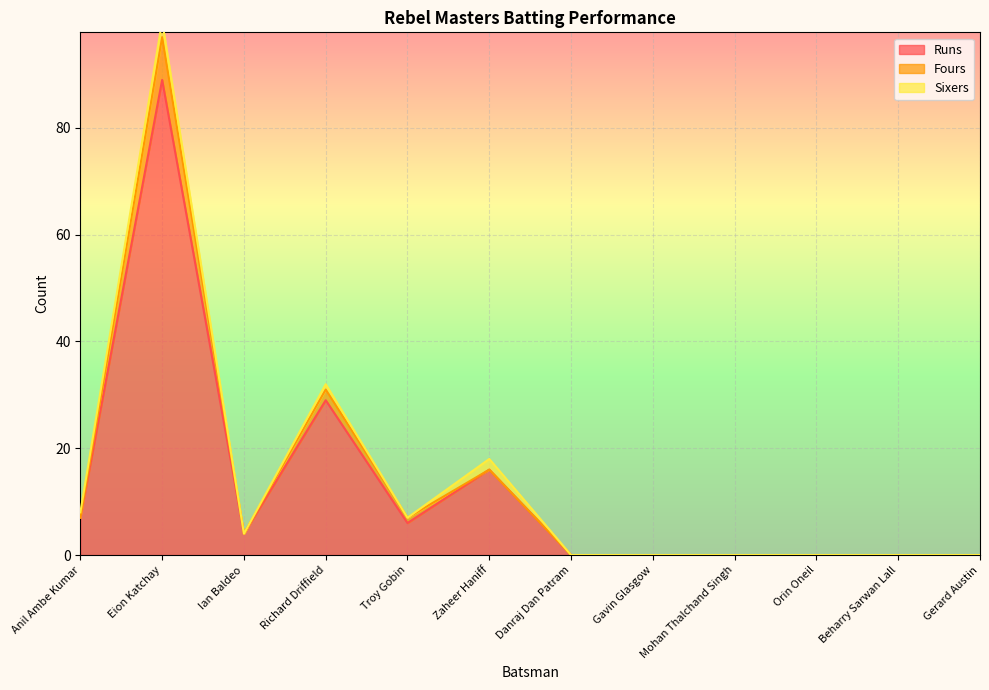

At which category is the sum across all series the highest?

Eion Katchay